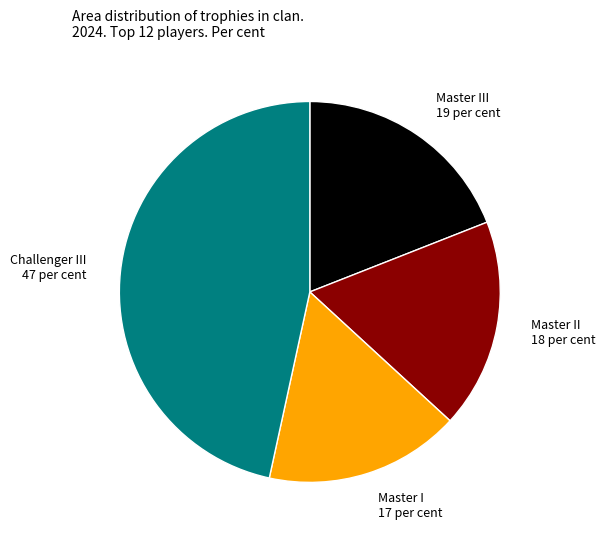

Does any single category account for the majority?

No